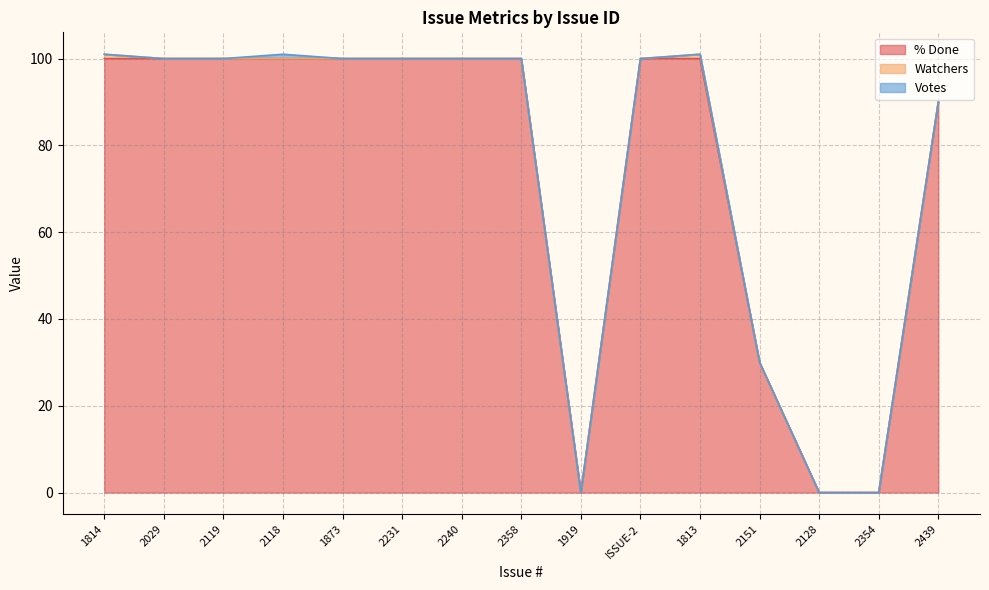

At which category does the chart reach its peak across all series?

1814